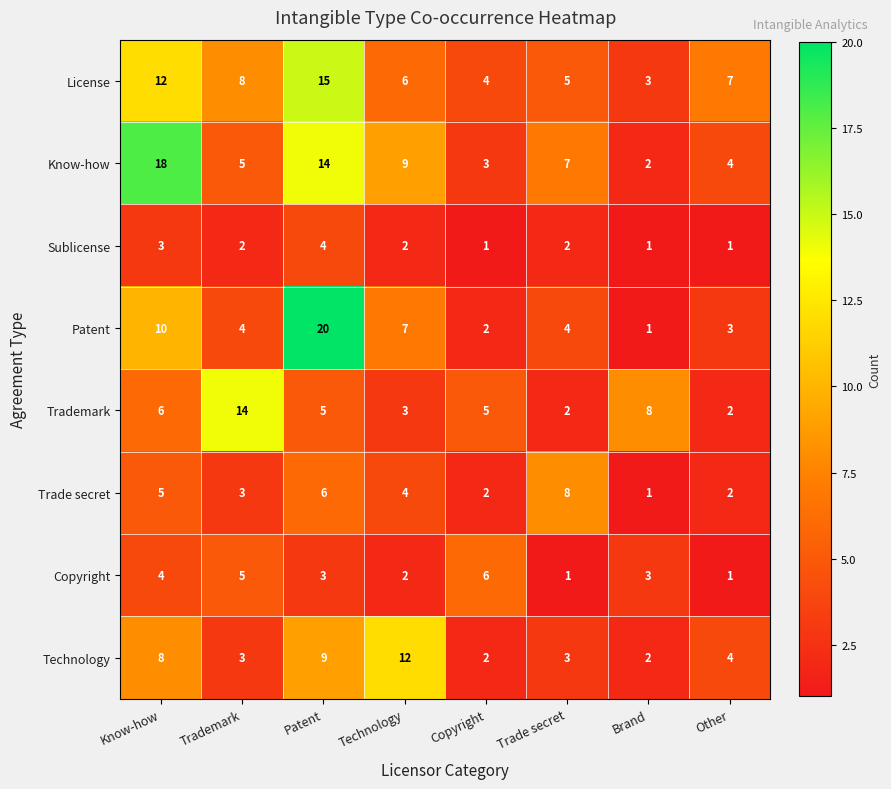

Count the number of categories in the chart.

8